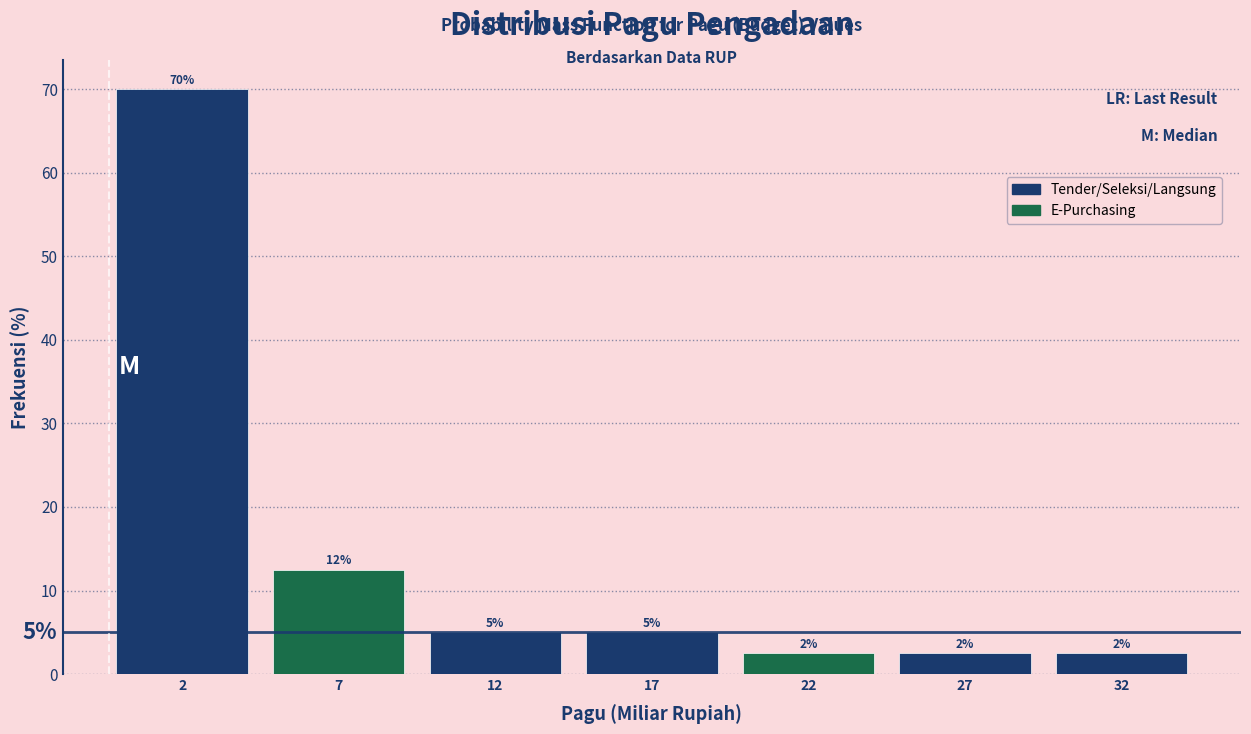

Read the value at 22.

2.5